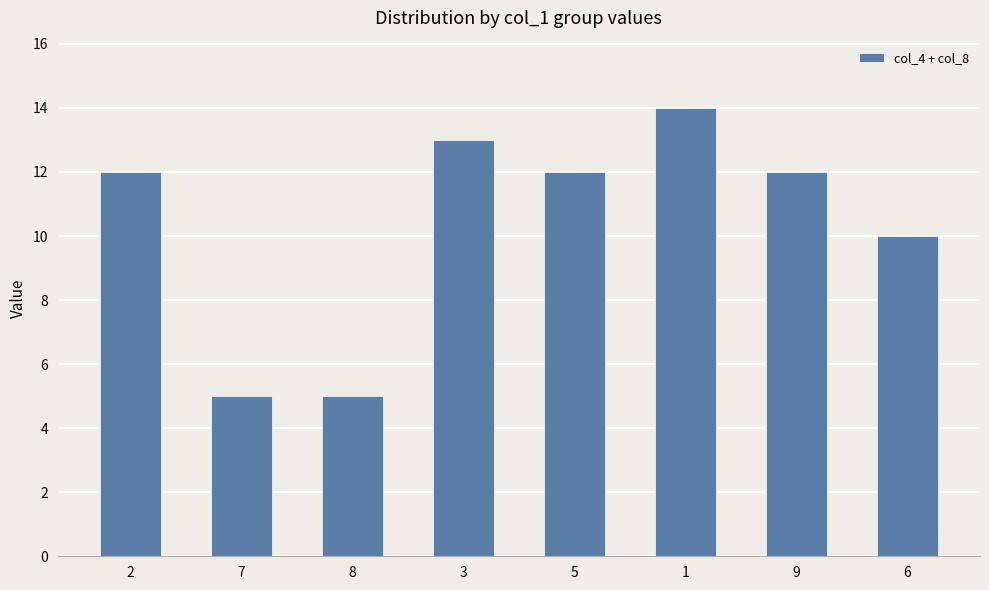

At which category does the chart reach its peak across all series?

1